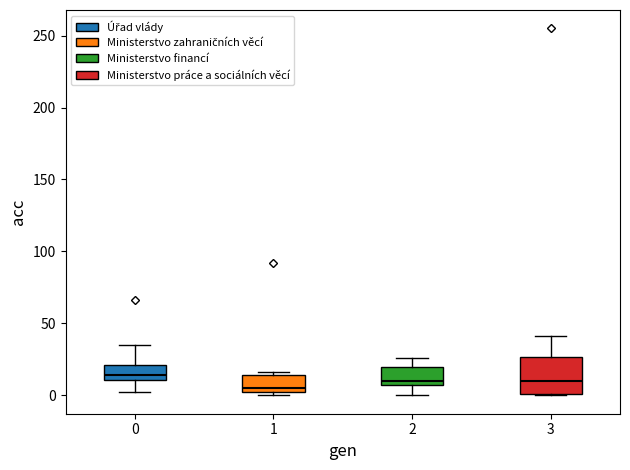

Reading left to right, read every box against the y-axis: the position of its median line, the range the box covers, and the ends of its whiskers. The values are not printed on the chart, so give them approximately, as read against the axis.

0: median 15, box 10 to 20, whiskers 0 to 35
1: median 5, box 0 to 15, whiskers 0 (just below the box's lower edge) to 15 (just above the box's upper edge)
2: median 10, box 5 to 20, whiskers 0 to 25
3: median 10, box 0 to 25, whiskers 0 to 40